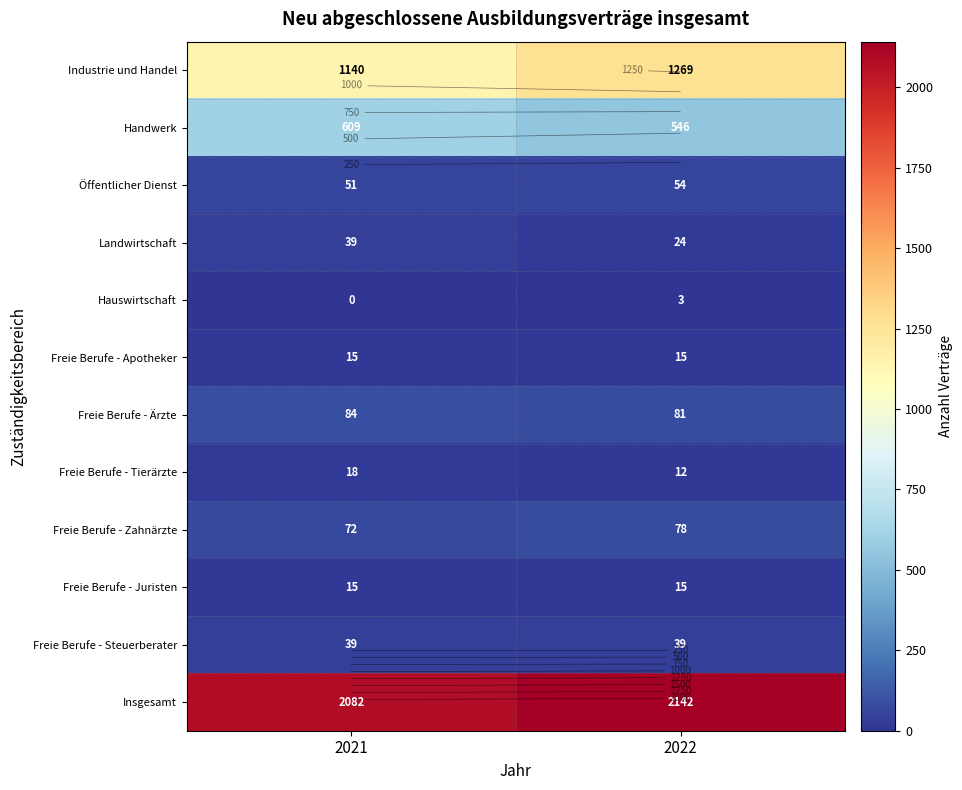

Which series changed the most between 2021 and 2022?

Industrie und Handel